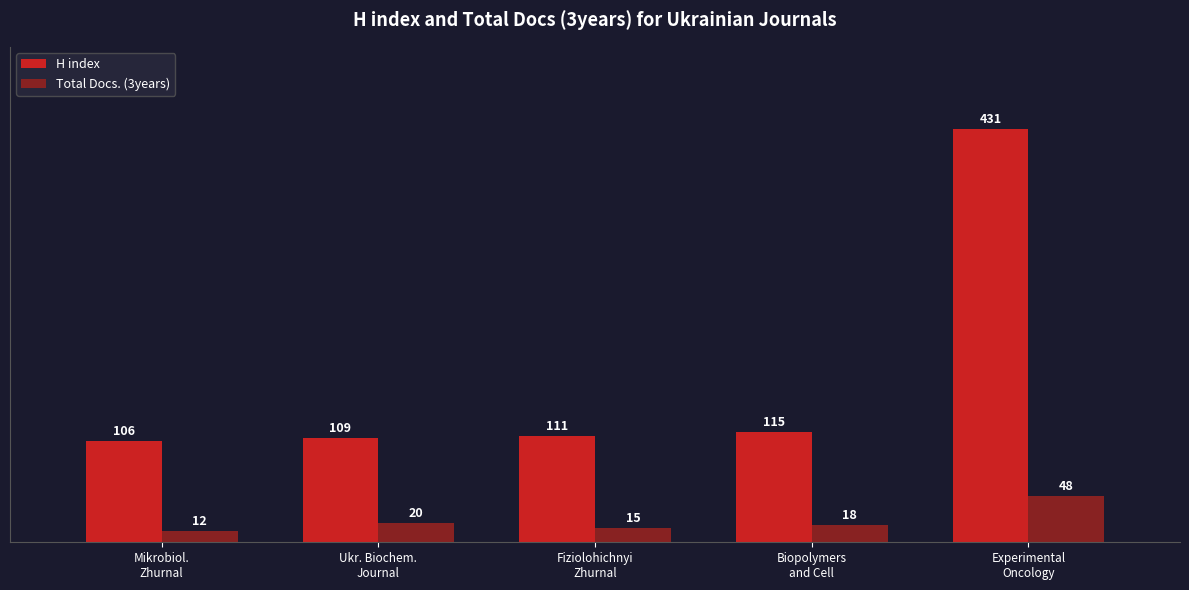

What is the minimum value for H index?

106